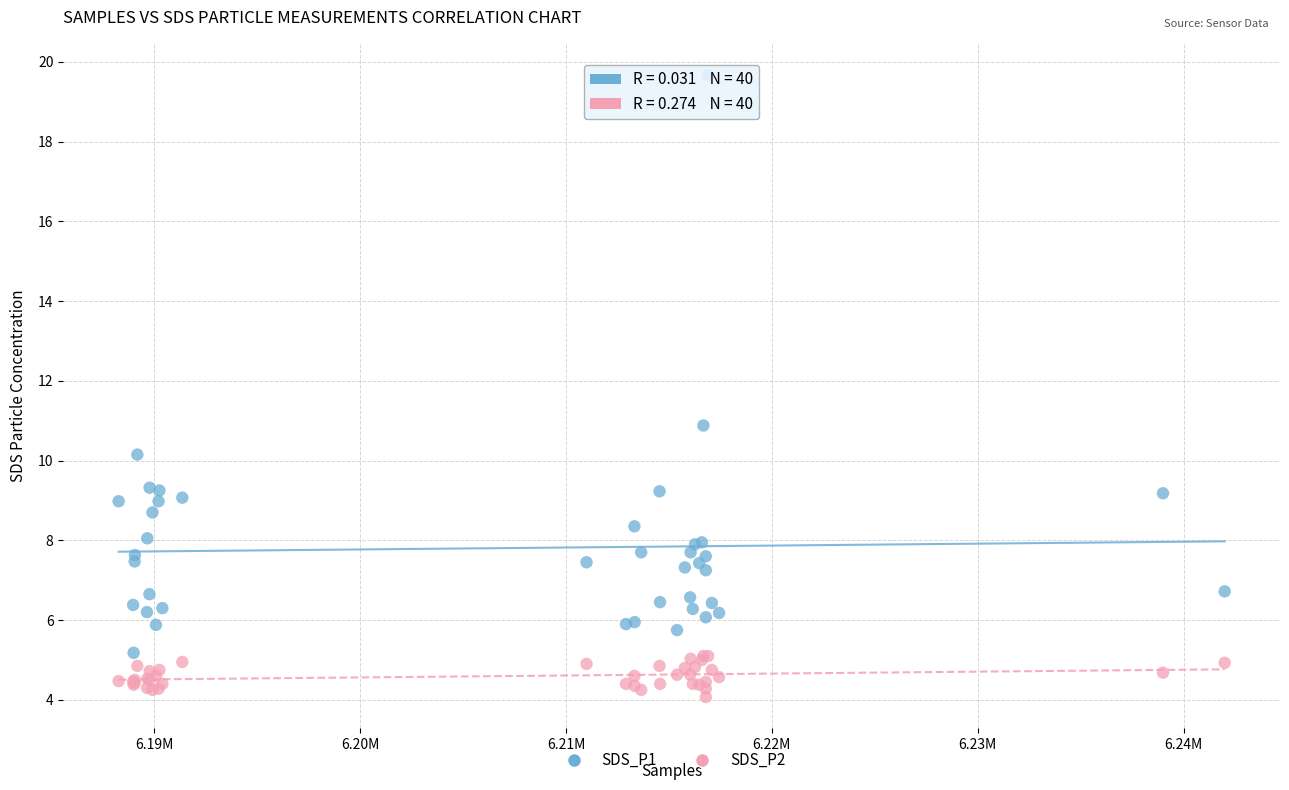

What is the X range (max minus min) for the scatter plot?

53716.0